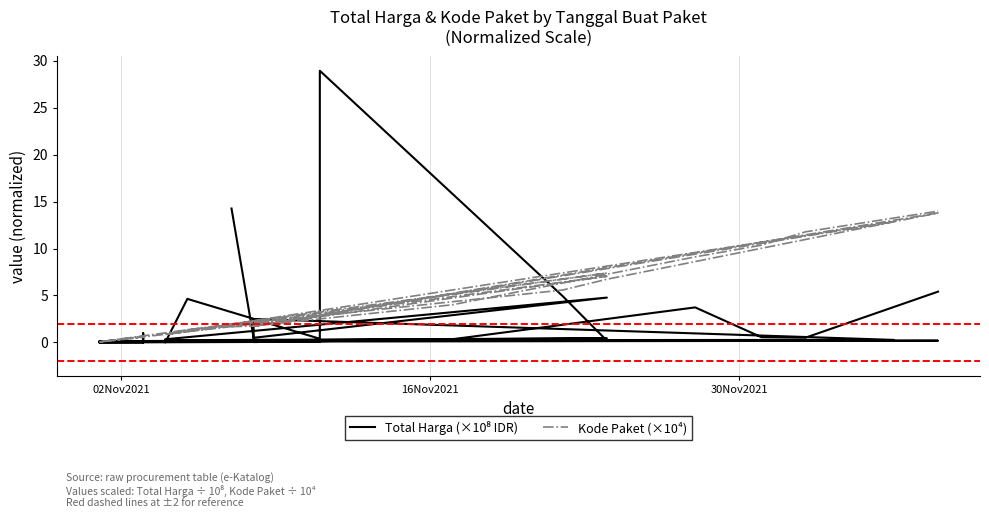

What are all the series names shown in the legend?

Total Harga (×10⁸ IDR), Kode Paket (×10⁴)